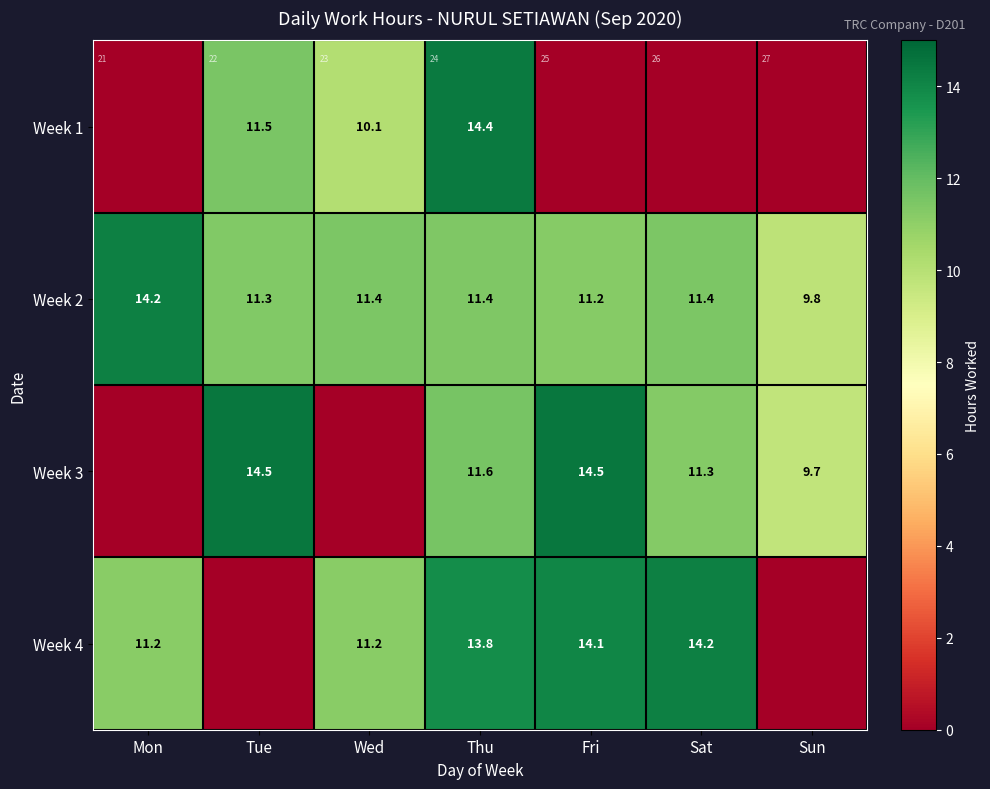

Rank the series at Sun from lowest to highest value.

Week 1, Week 4, Week 3, Week 2